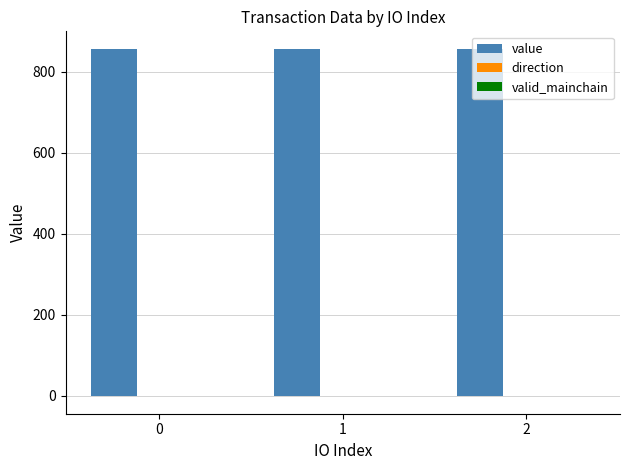

Count the number of data series in this chart.

3